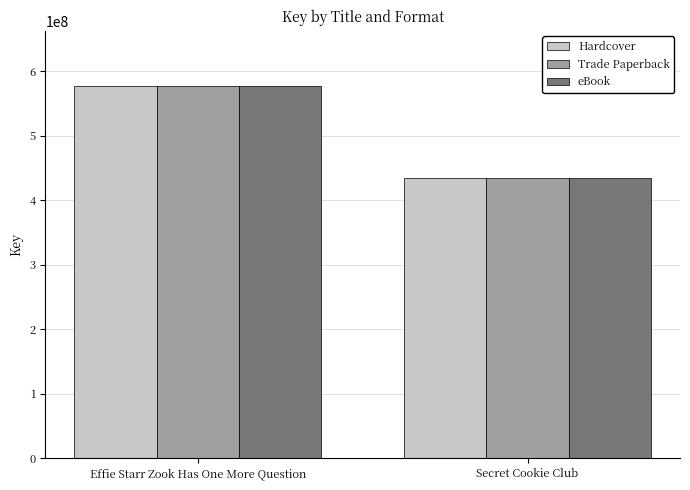

What is the value of the Trade Paperback bar at the 1st from the left?

576084832